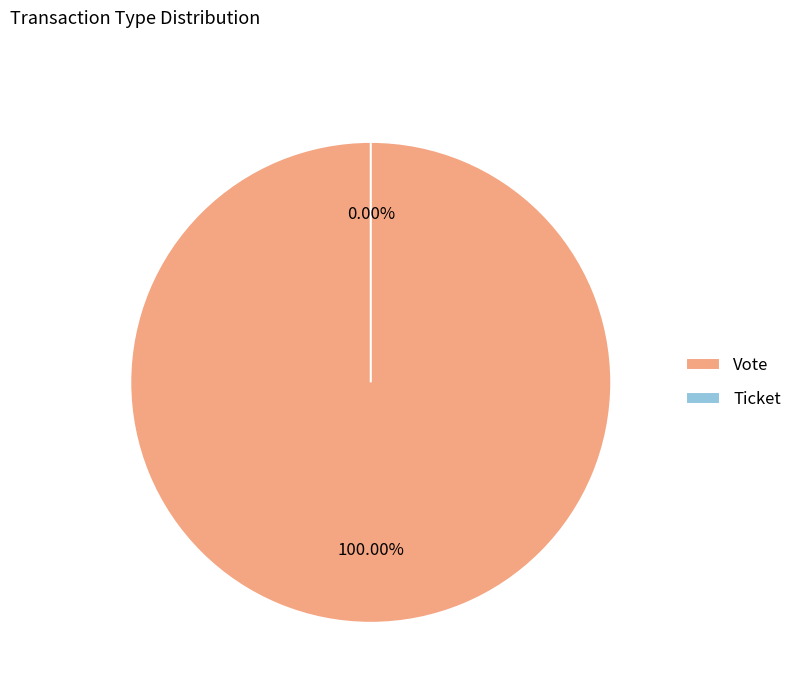

Is it true that Vote is 100% of the pie?

True